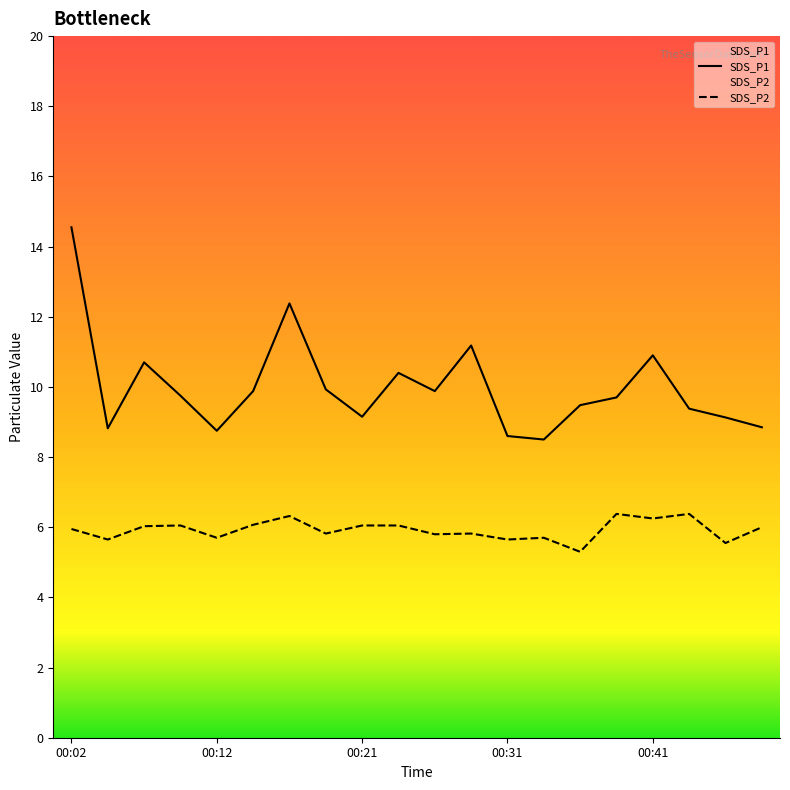

True or false: SDS_P2 and SDS_P1 intersect in this chart.

False